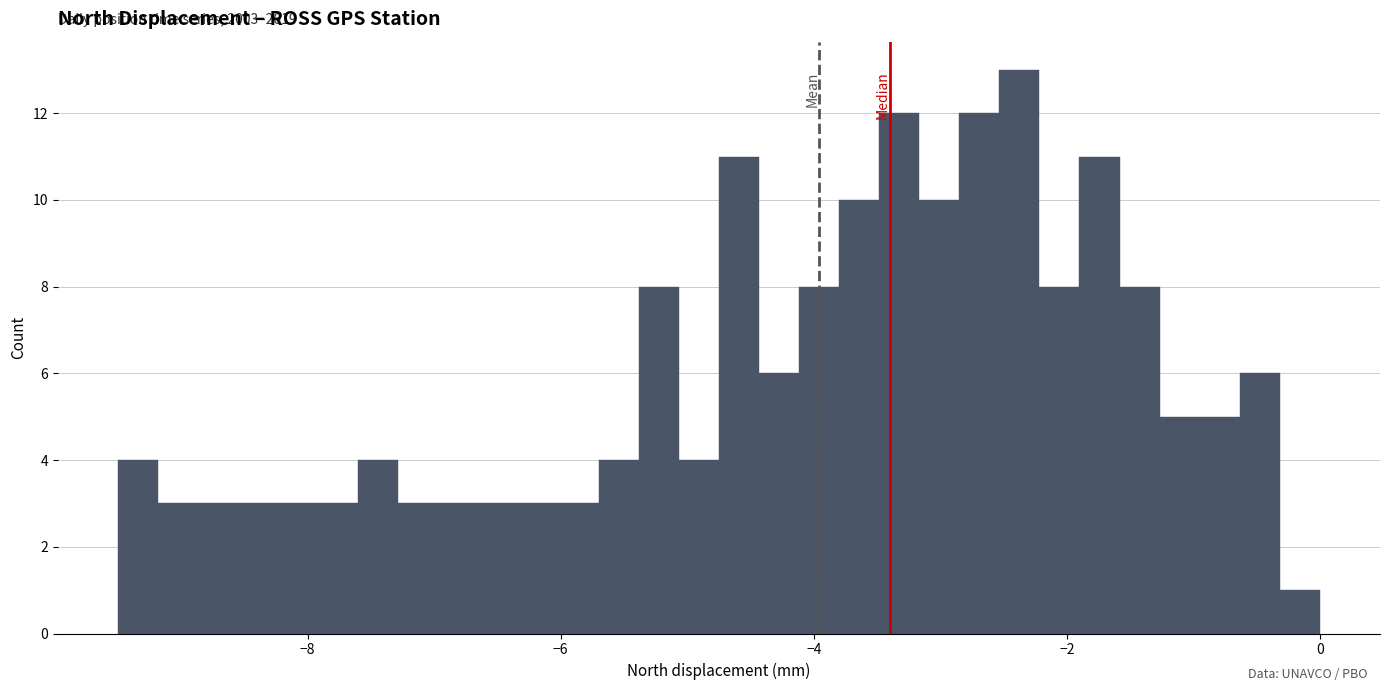

Around what value on the x-axis is the tallest bar? Give the approximate position of its centre, as read against the axis.

-2.4